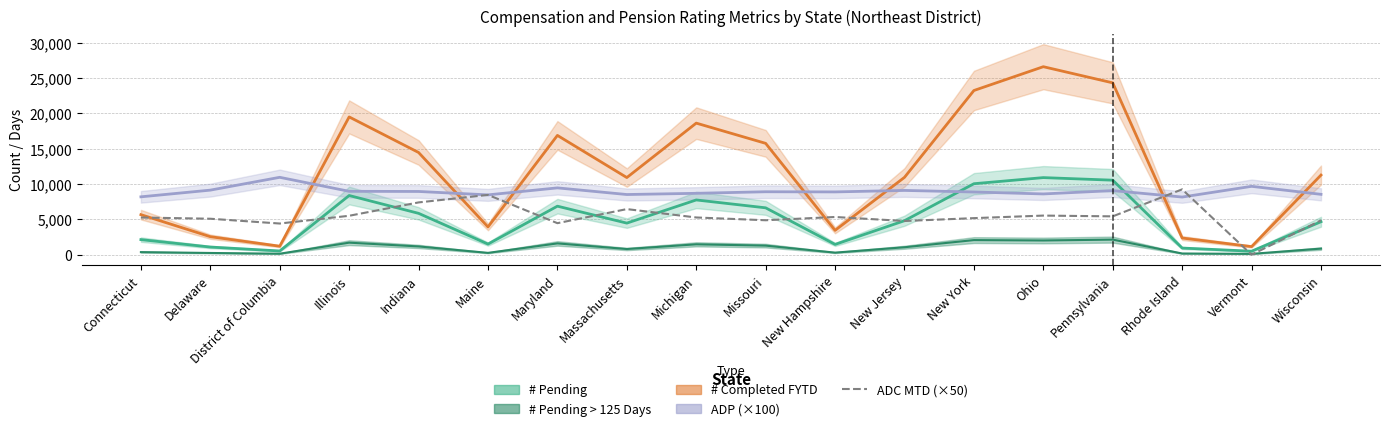

How many interior local peaks (higher than both neighbors) does the data have?

5